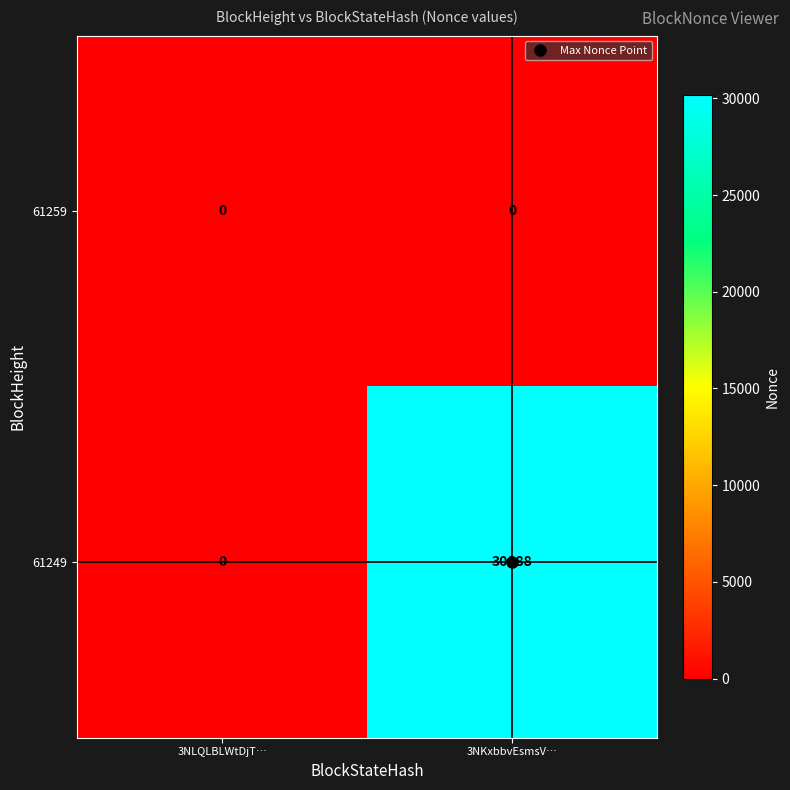

What is the spread (max minus min) of values at 3NKxbbvEsmsV…?

30188